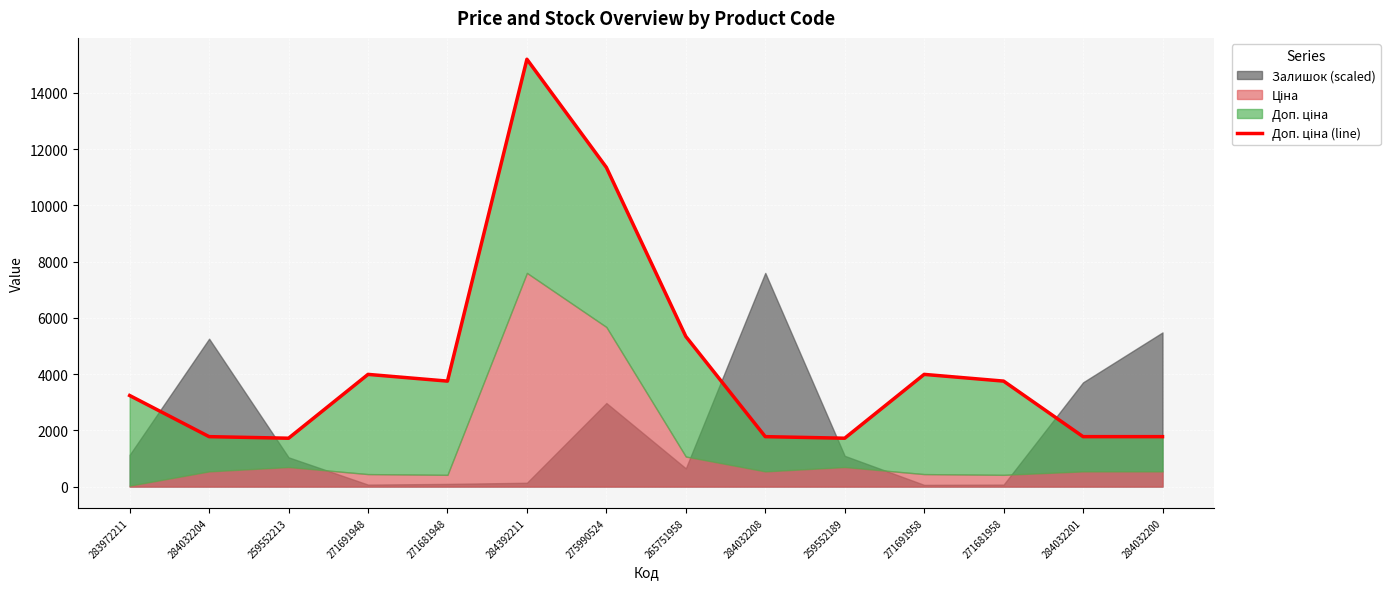

List the labels in order of value, smallest first.

259552213, 259552189, 284032204, 284032208, 284032201, 284032200, 283972211, 271681948, 271681958, 271691948, 271691958, 265751958, 275990524, 284392211